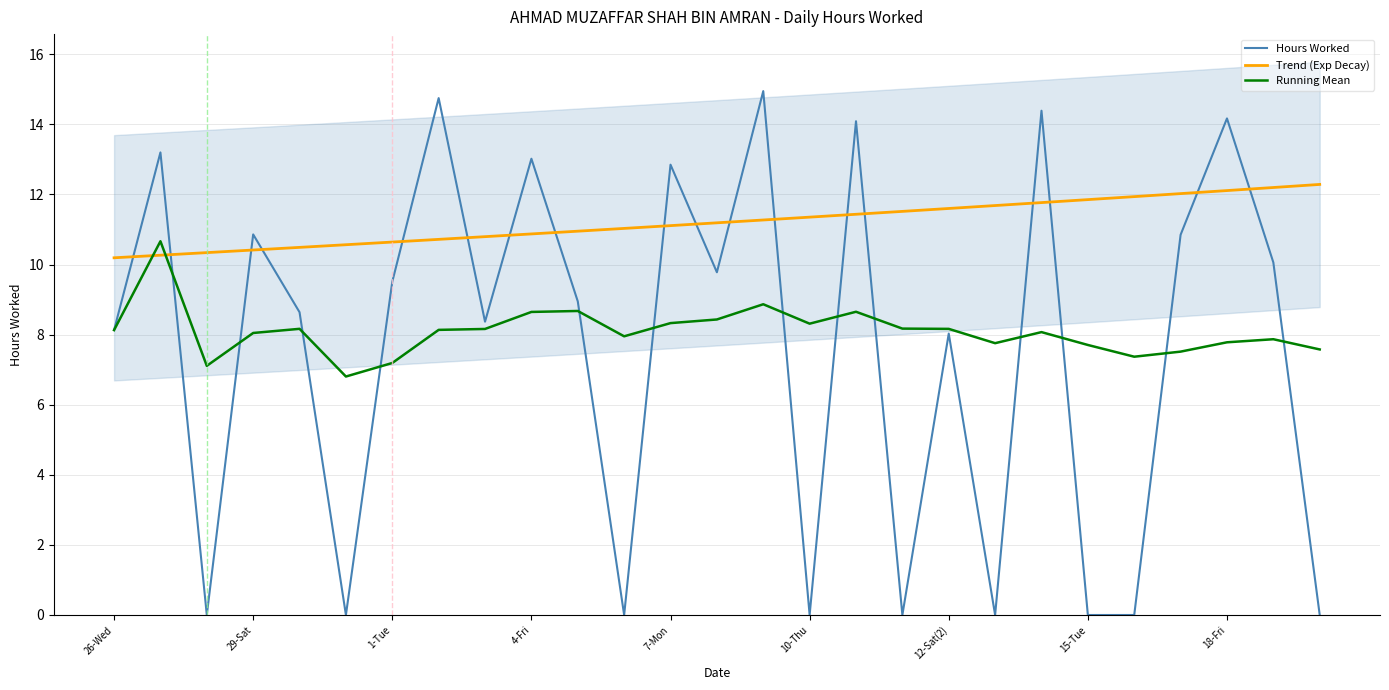

What is the difference between the maximum and minimum values in the Running Mean series?

3.9